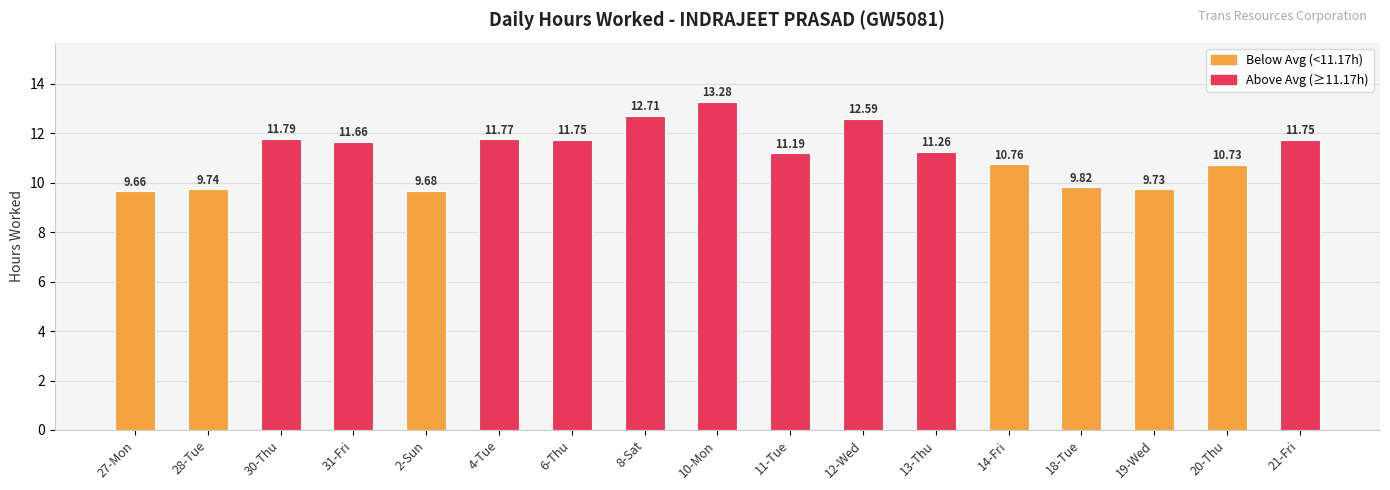

What is the change in value from 4-Tue to 20-Thu?

-1.0